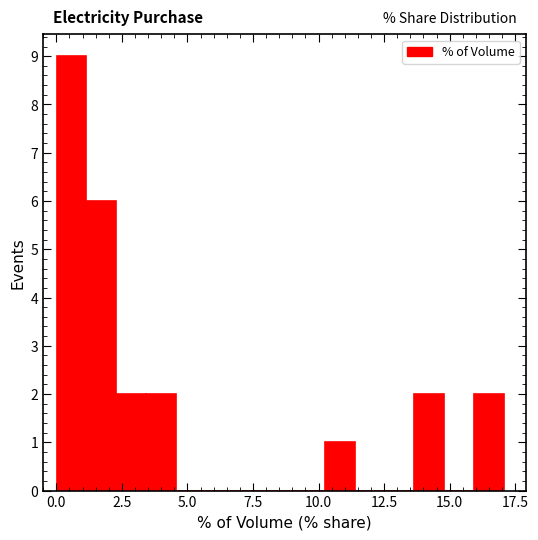

Around what value on the x-axis is the tallest bar? Give the approximate position of its centre, as read against the axis.

0.5